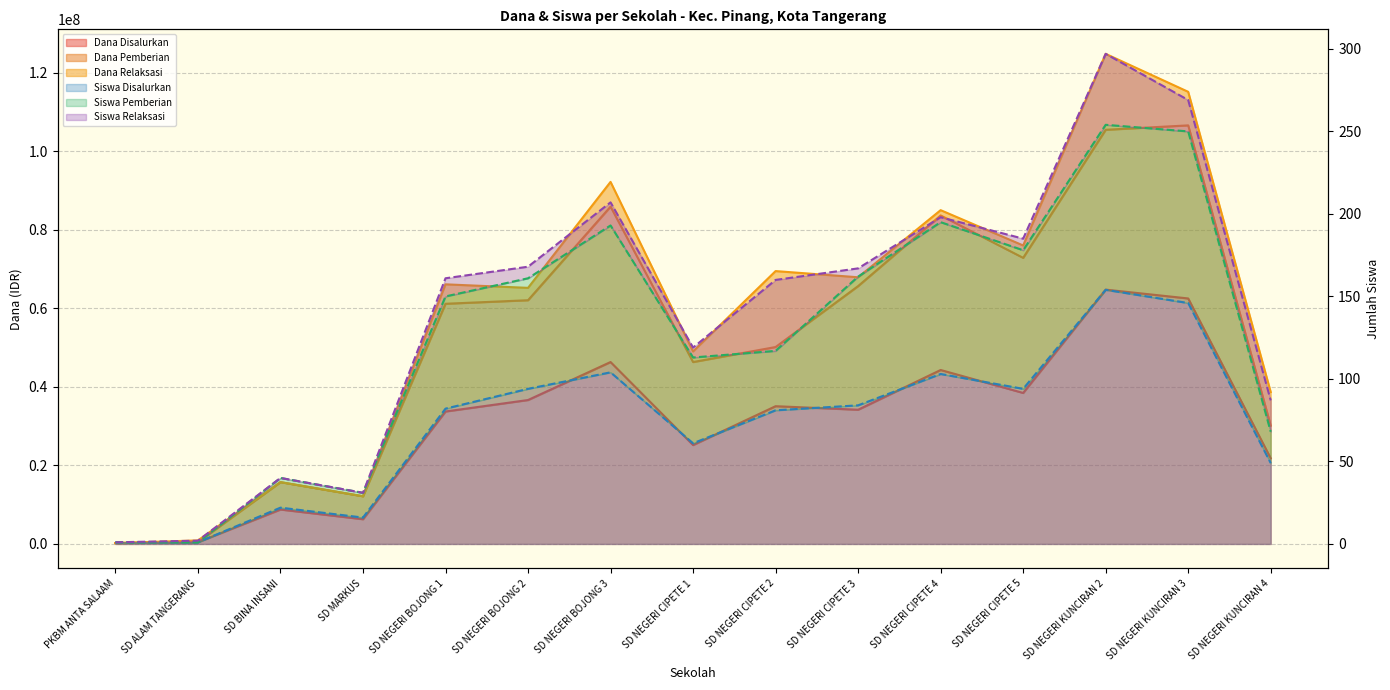

How many interior local peaks does the Siswa Disalurkan series have?

4